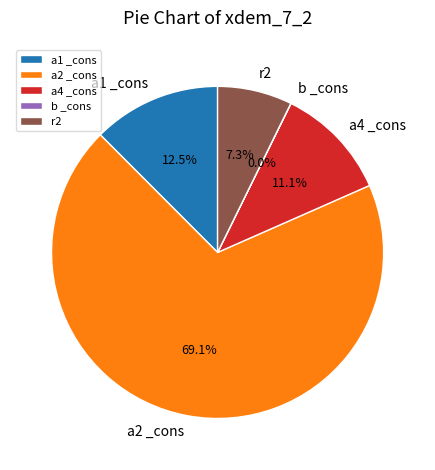

Which slice is the largest?

a2 _cons